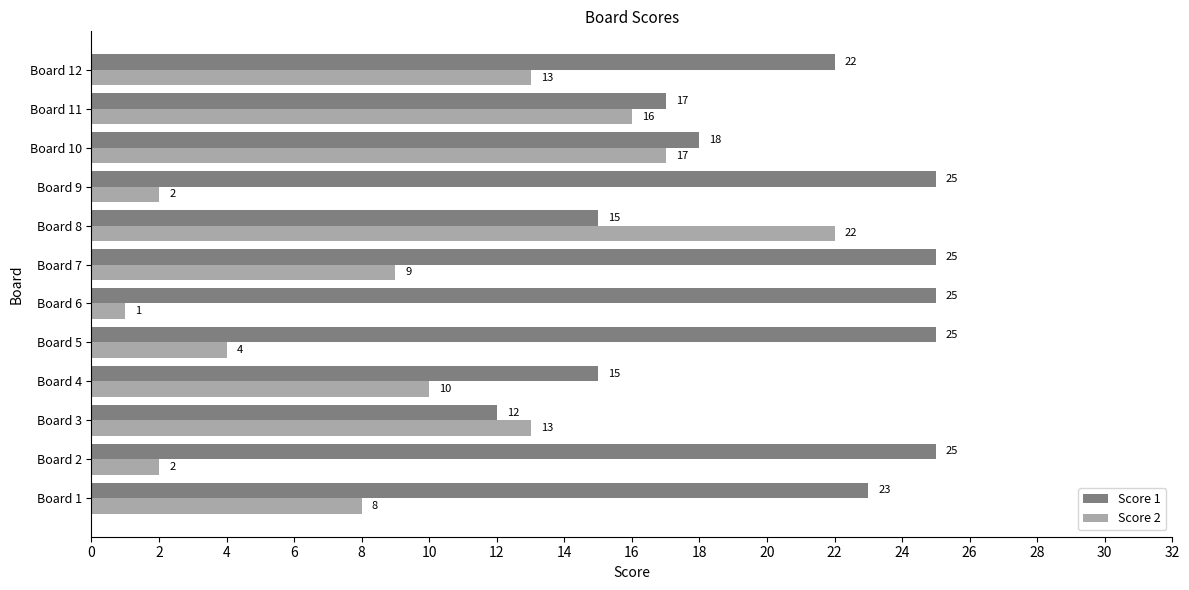

Where is Score 1 nearest to the value 18?

Board 10